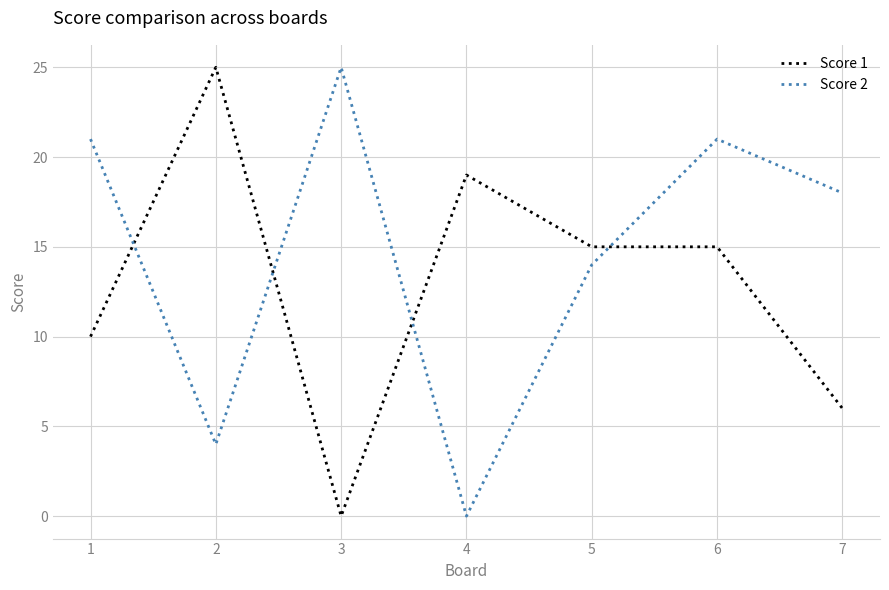

How many values in the Score 1 series are below 15?

3